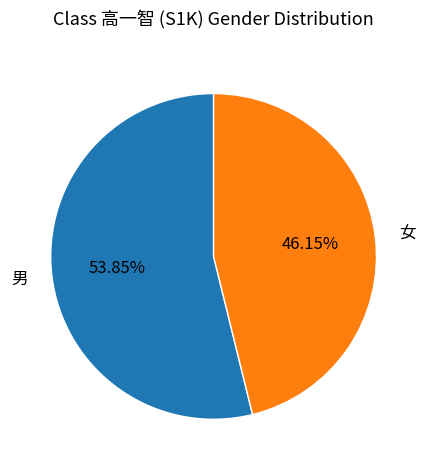

What is the ratio of the value at 男 to the value at 女?

1.2